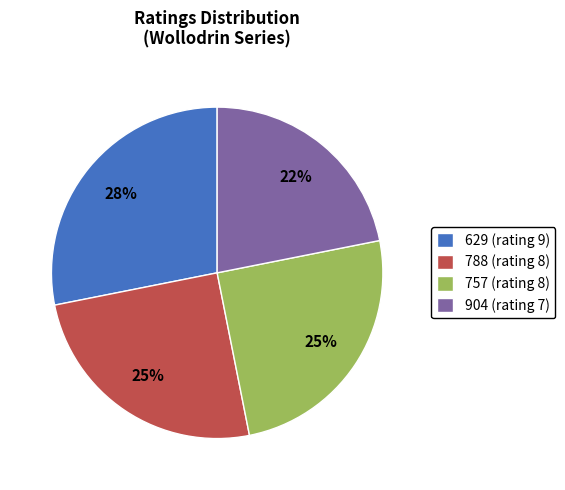

Which slice is the smallest?

904 (rating 7)